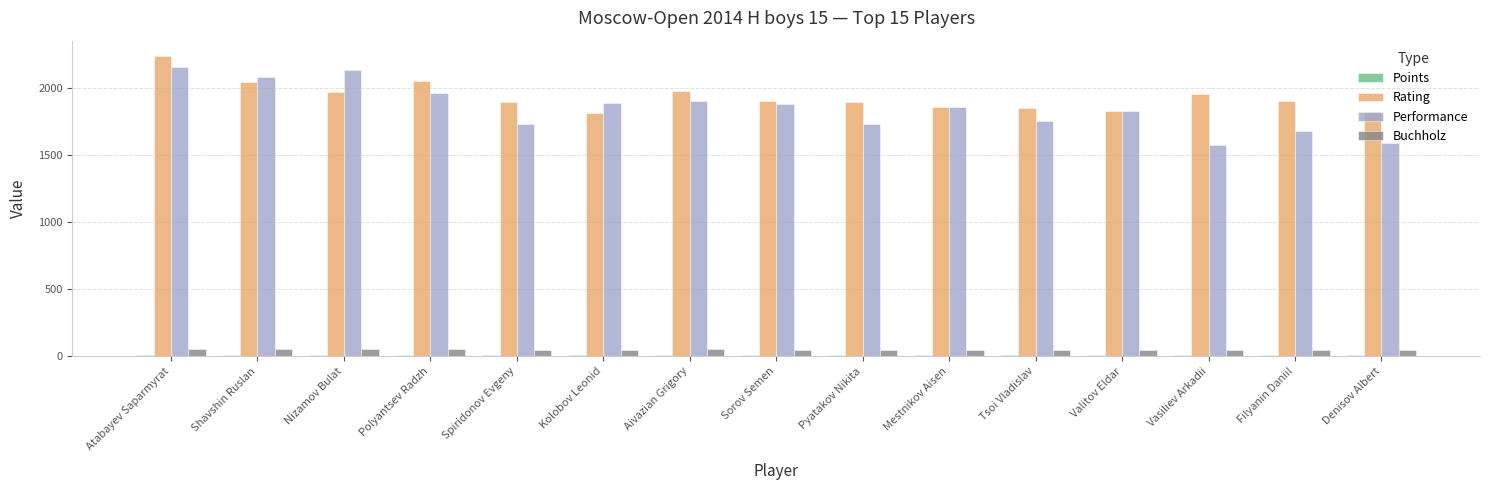

The value of Rating at Denisov Albert is 1821.0. True or false?

True